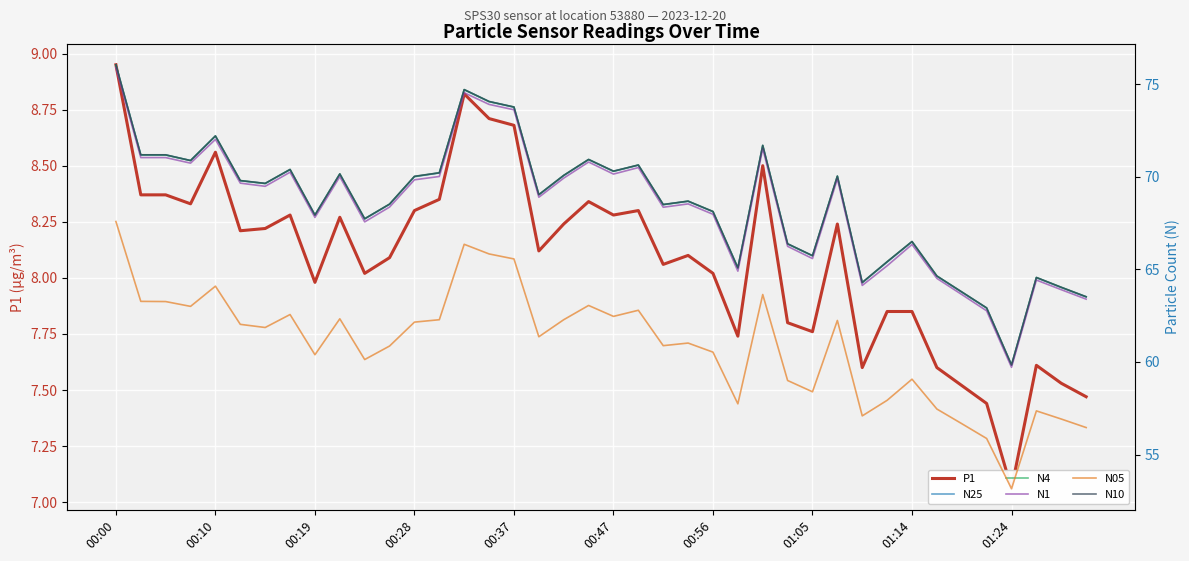

What is the maximum value shown in the chart?

76.0